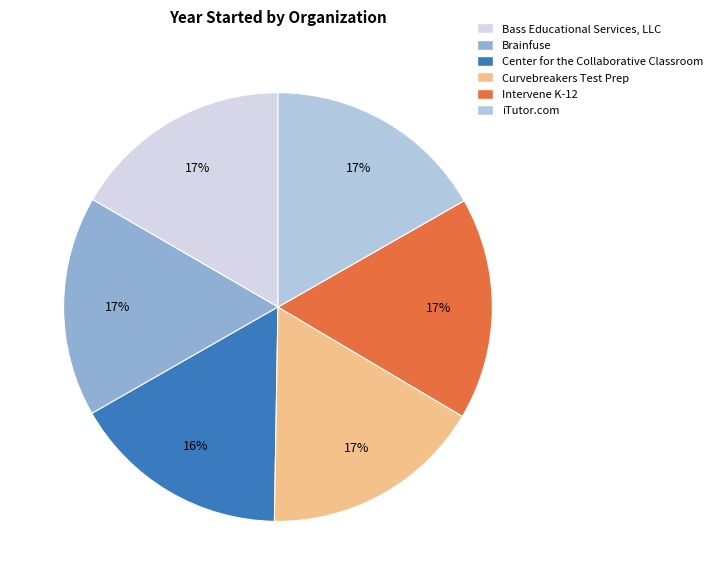

Is the sum of Intervene K-12 and iTutor.com greater than half?

No